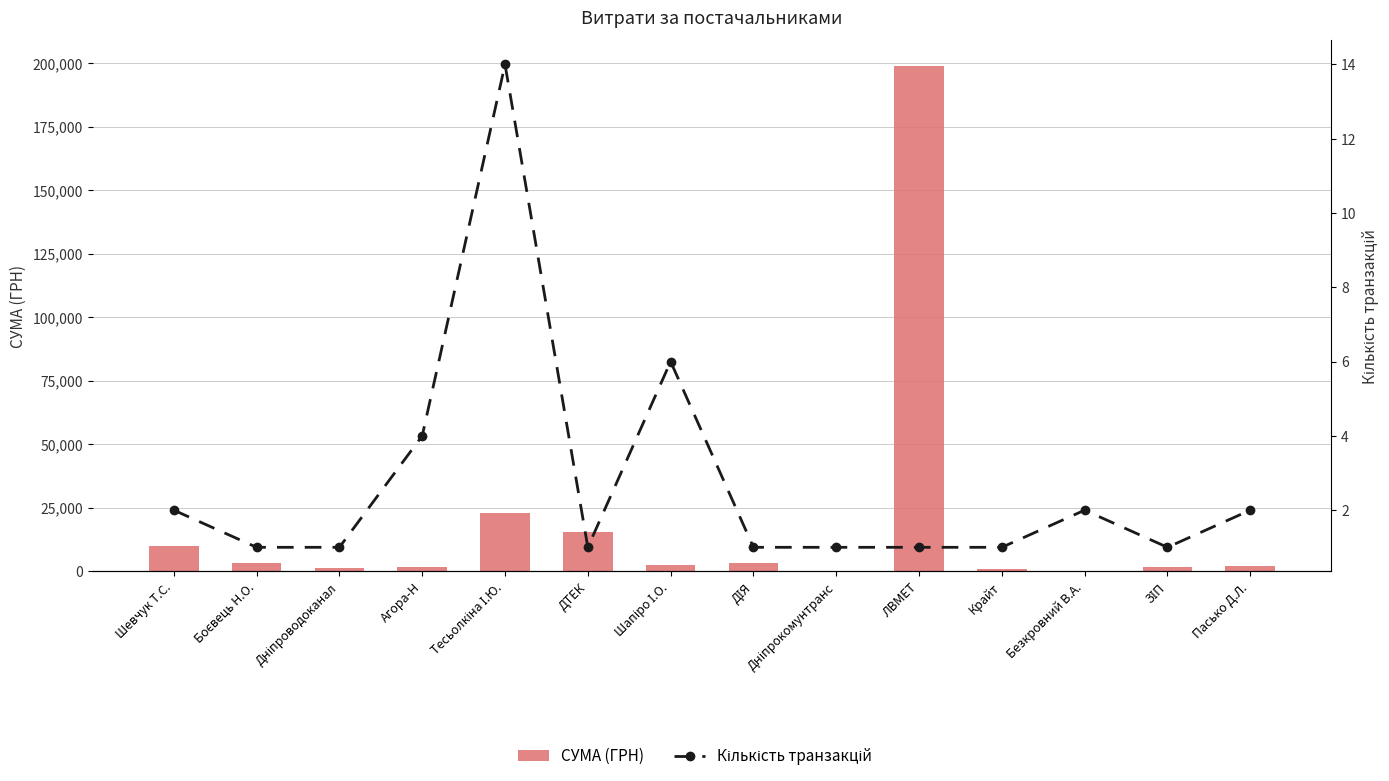

What is the total value across all series at ДІЯ?

3225.1